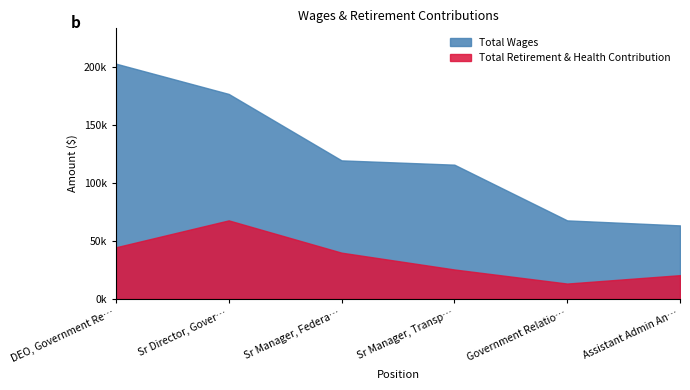

Which series has the largest total across all categories?

Total Wages